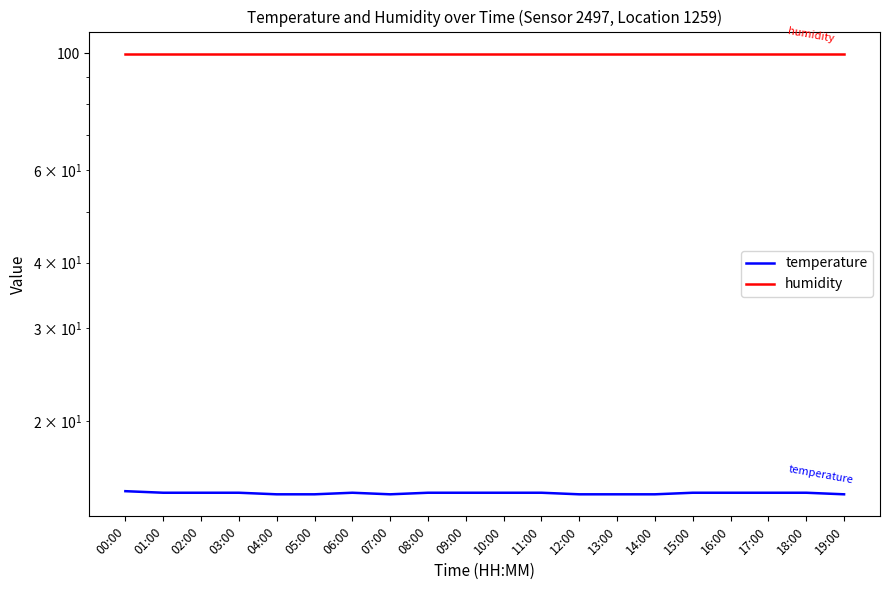

At which category does temperature reach its first local valley?

07:00